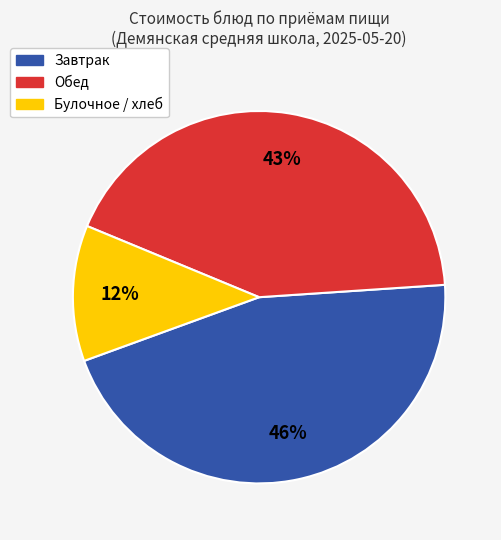

Is there any slice that represents more than half of the pie?

No